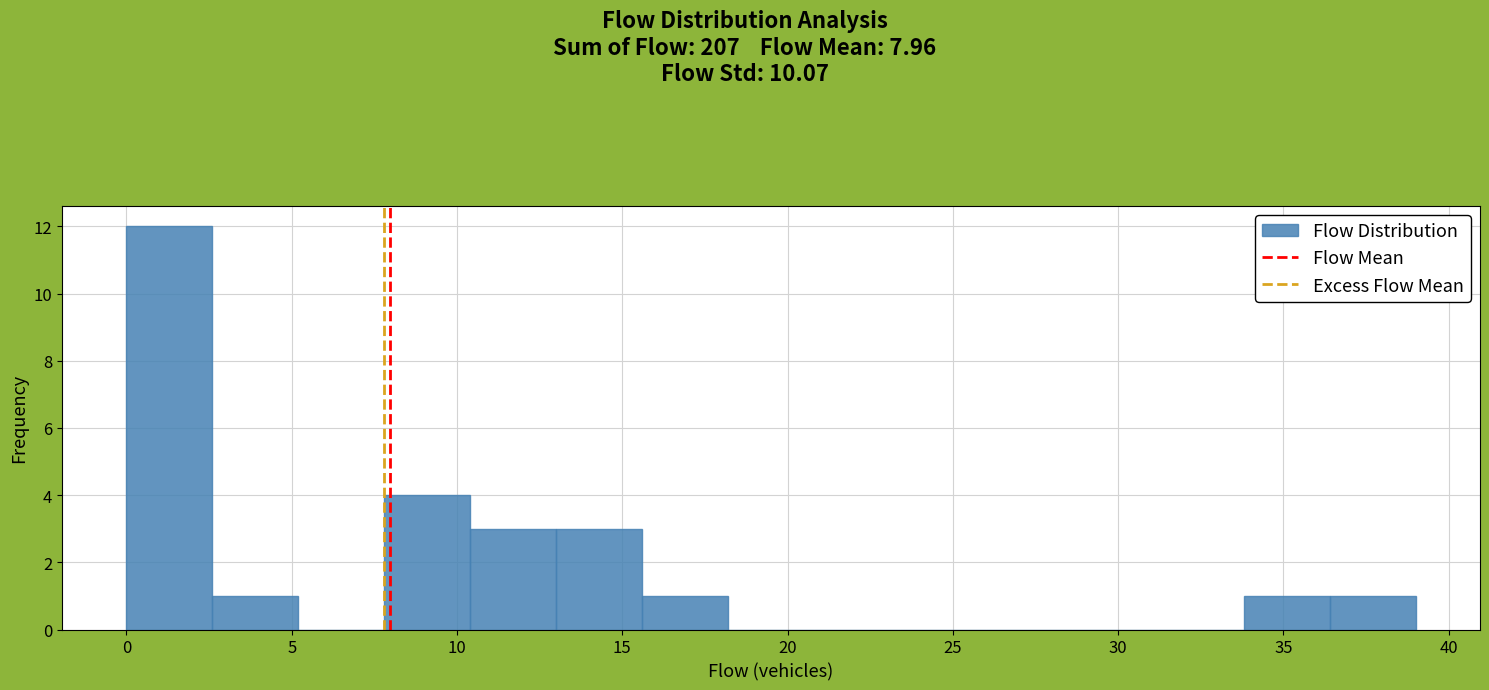

Which range on the x-axis has the tallest bar?

0.0 to 2.6